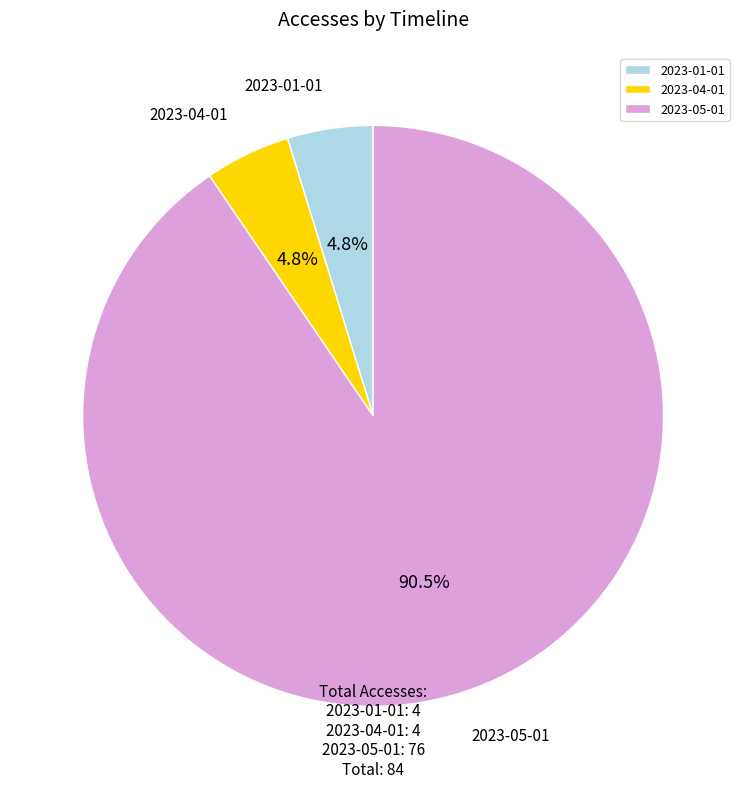

What percentage is the 2023-04-01 slice, to the nearest percent?

5%